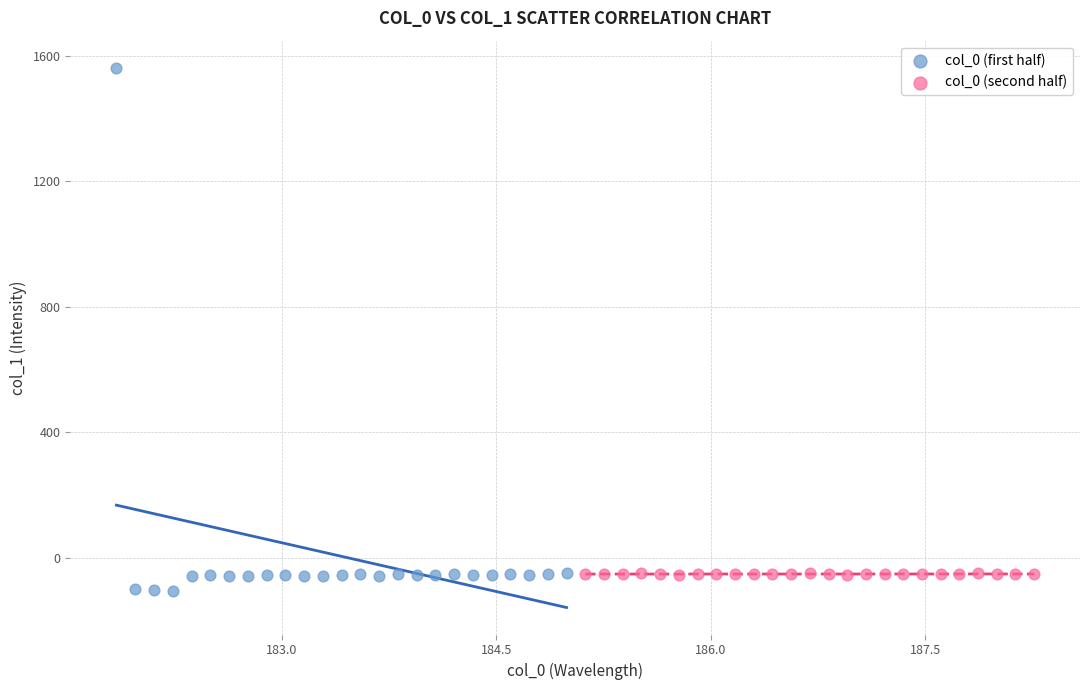

Which series contains the highest Y value?

col_0 (first half)